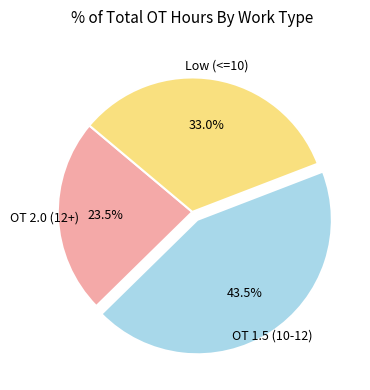

Is there any slice that represents more than half of the pie?

No